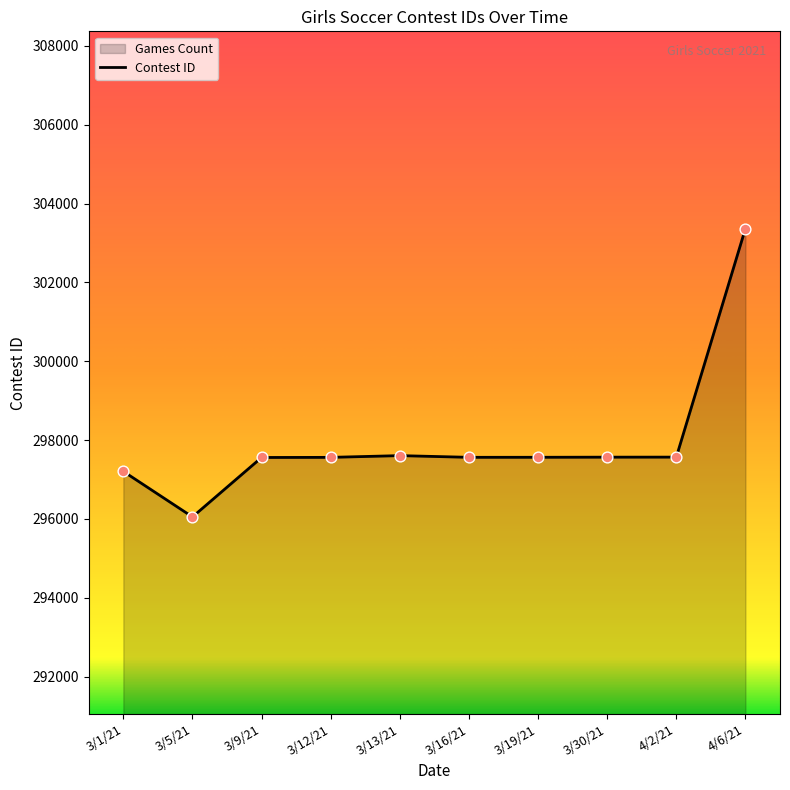

Approximately how many times larger is the value at 3/16/21 compared to 4/6/21?

1.0